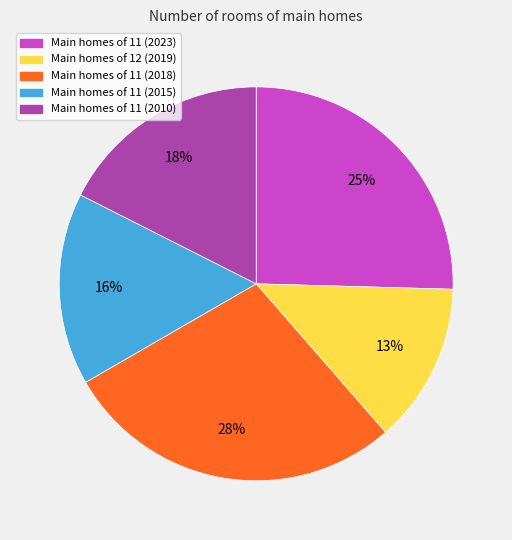

To the nearest percent, what portion does Main homes of 11 (2015) represent?

16%